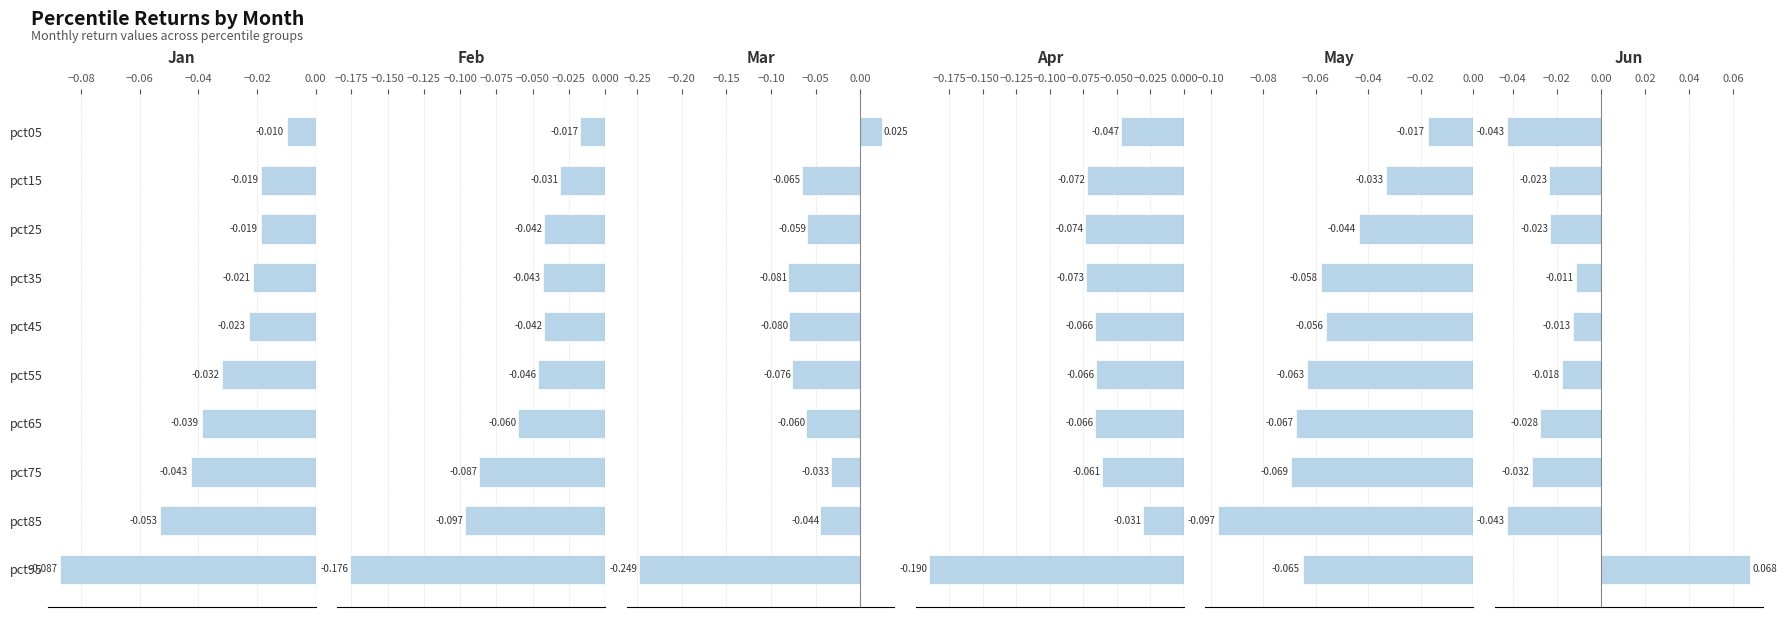

The Jun series shows -0.0 at pct65. True or false?

True